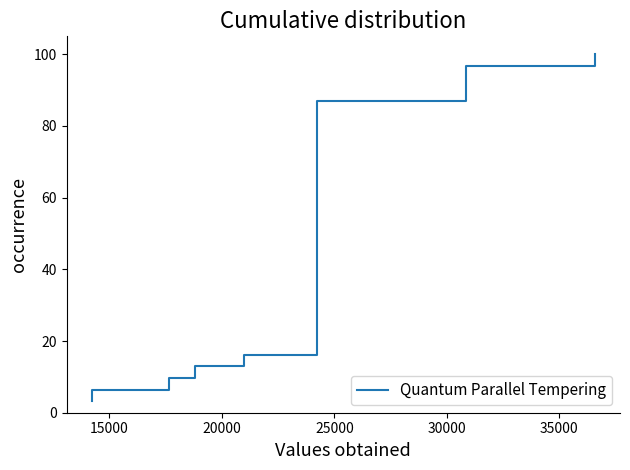

How many data points does each series have?

31